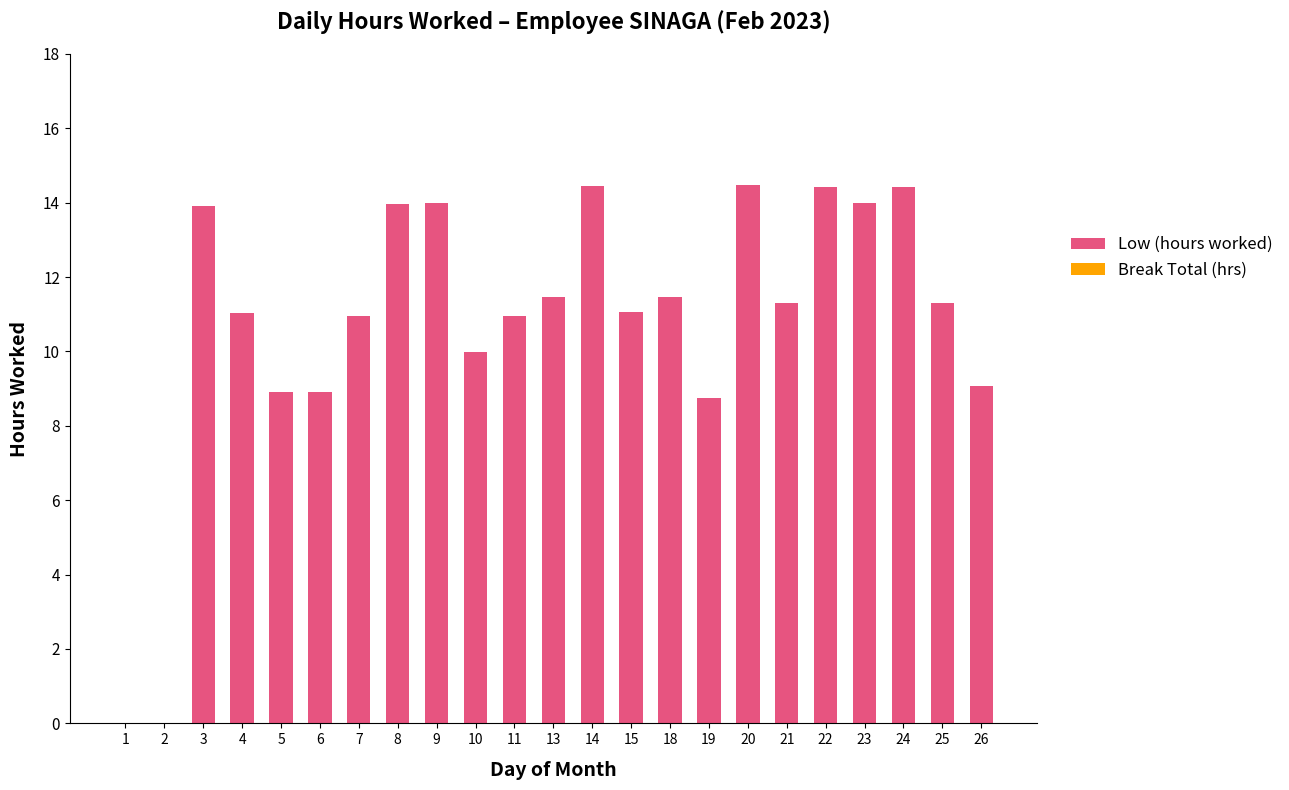

Between 18 and 3, which is larger?

3